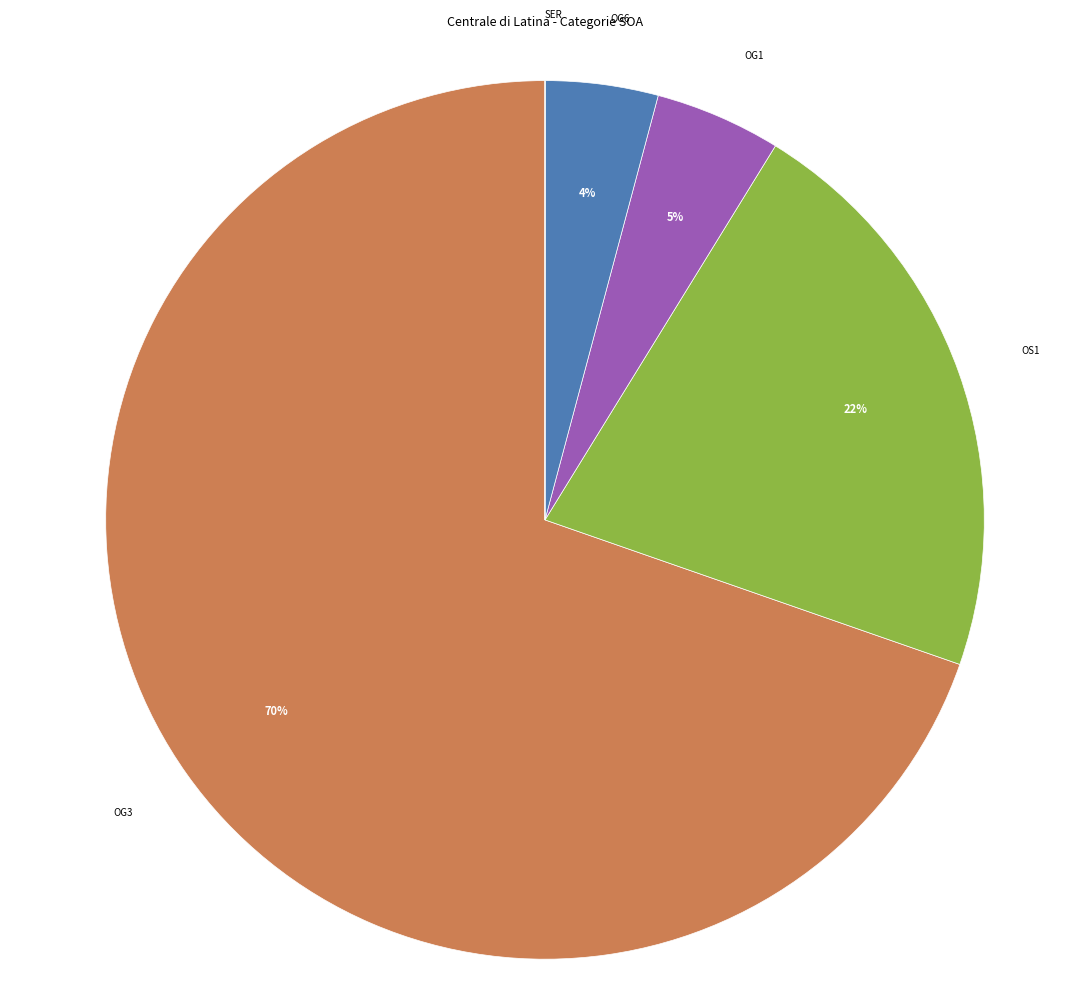

To the nearest percent, what is the average slice percentage?

20%